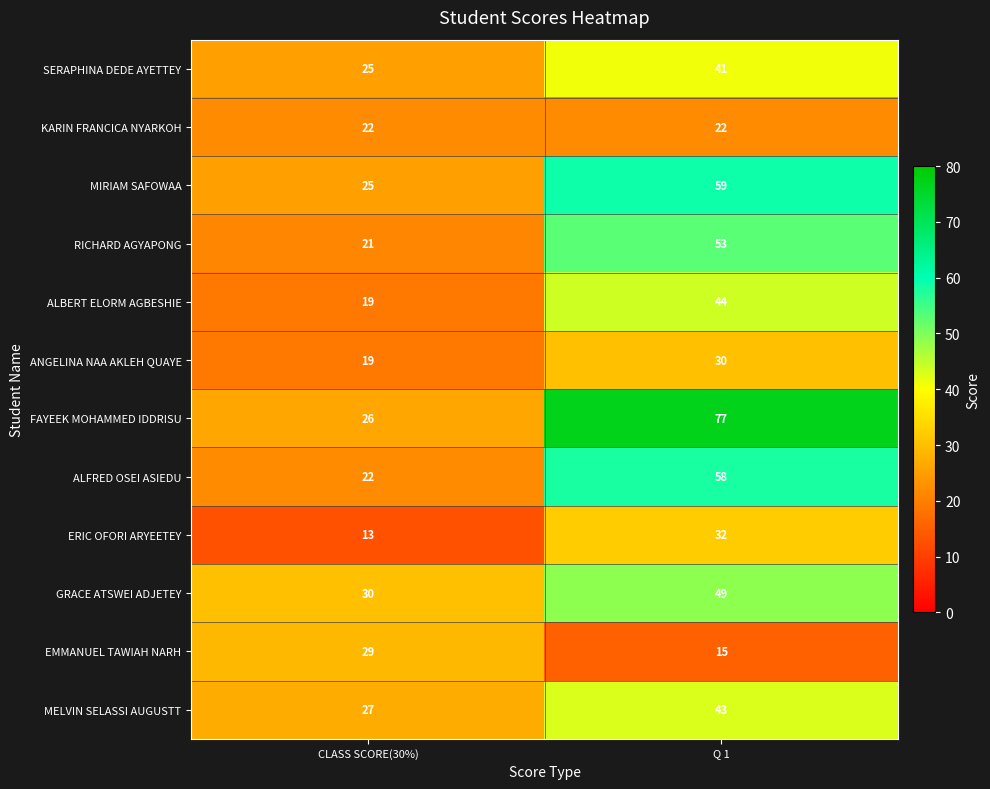

How many series are shown in this chart?

12